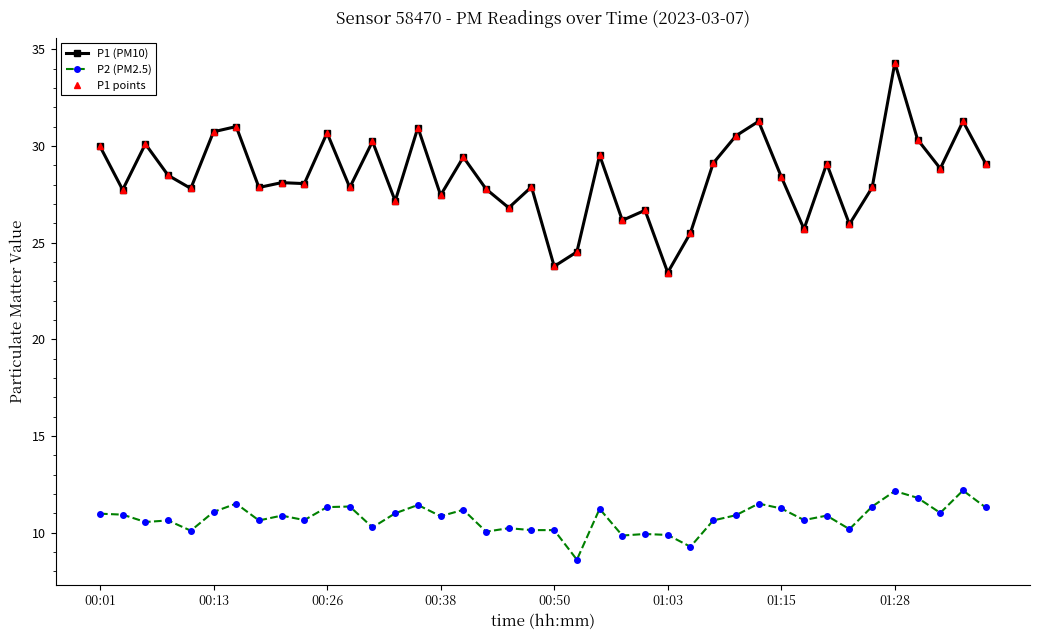

At how many categories does at least one series exceed 14?

40